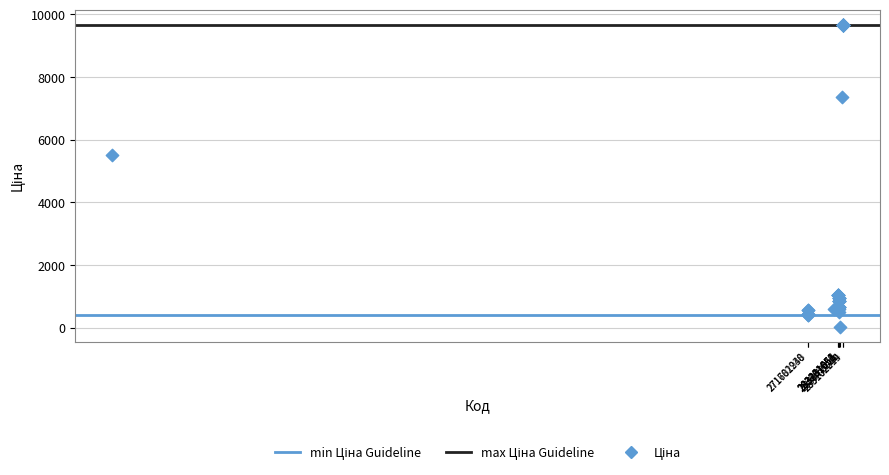

What Y value in the scatter plot is closest to 4848?

5497.3